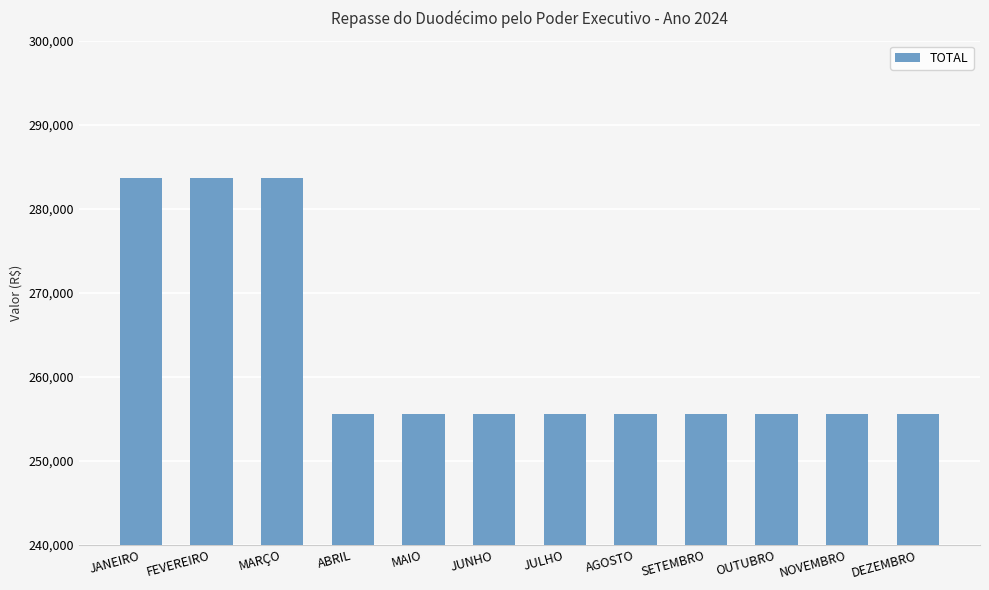

What is the greatest value displayed?

283626.1